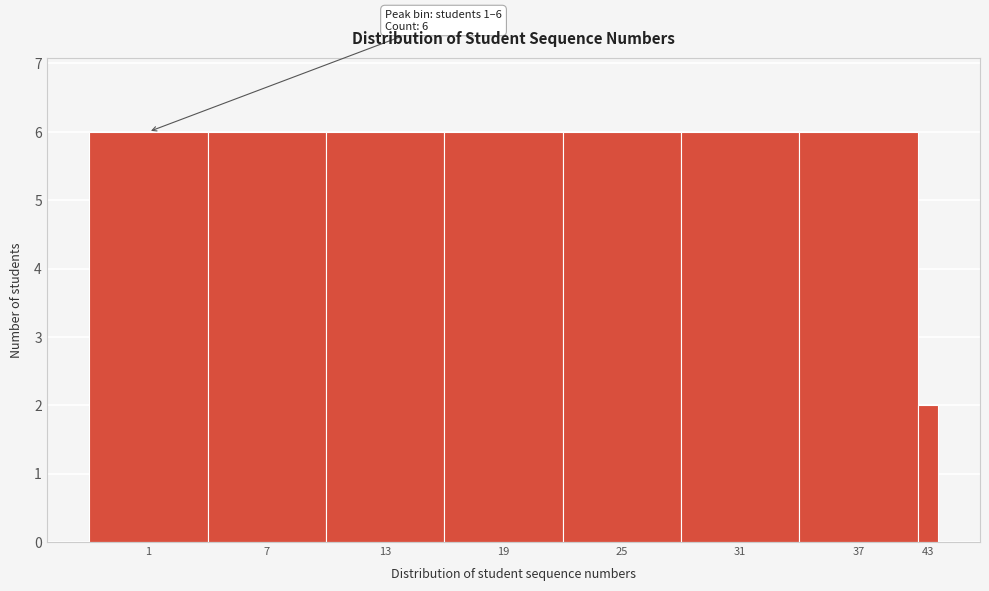

Reading right to left, what are all the values shown in this chart?

2	6	6	6	6	6	6	6